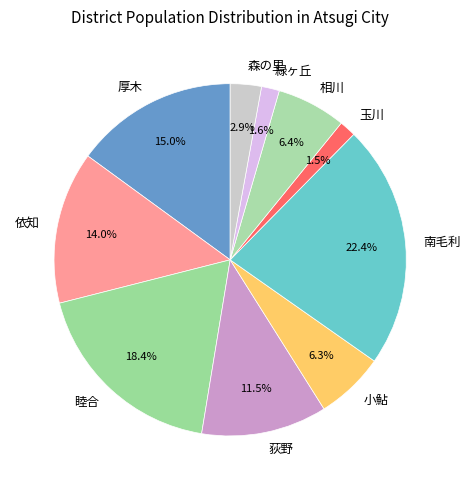

Count the number of slices in the pie.

10